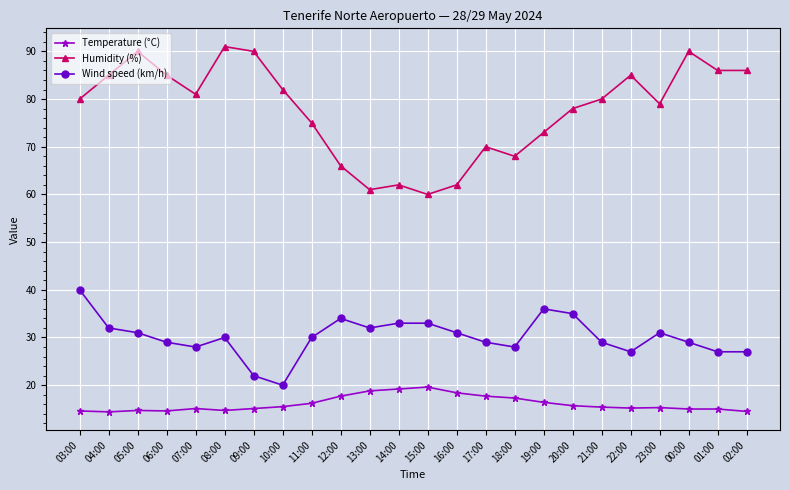

Count the number of data series in this chart.

3